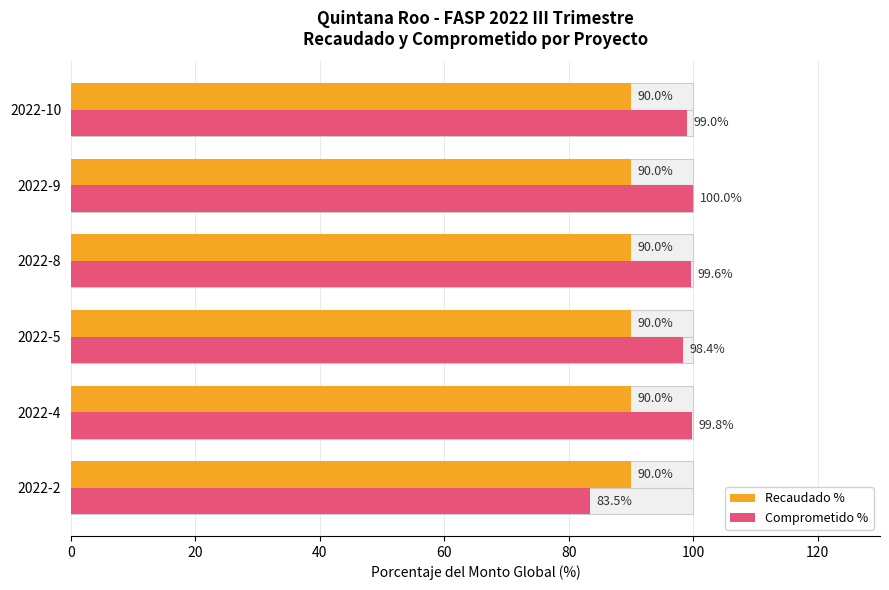

At 60, list the series in order from largest to smallest.

Comprometido %, Recaudado %